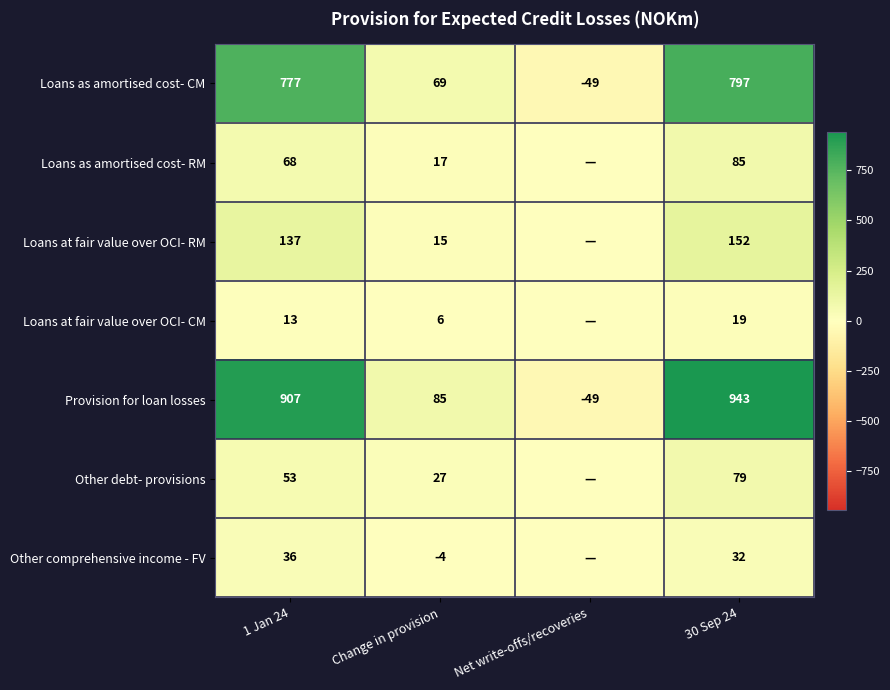

Is the value of Loans as amortised cost- CM at Net write-offs/recoveries greater than the value of Loans as amortised cost- RM at 30 Sep 24?

No